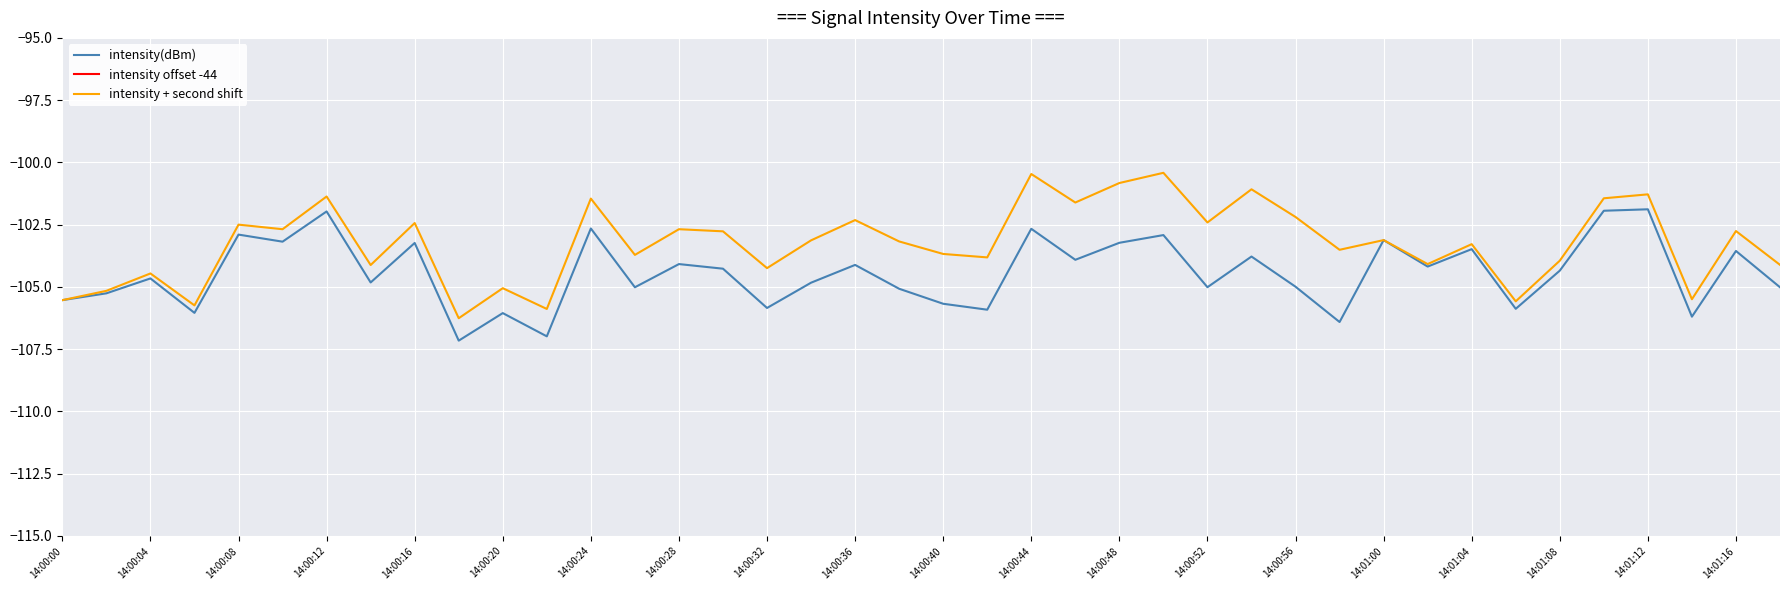

What value does the intensity offset -44 series have at 29?

-150.4